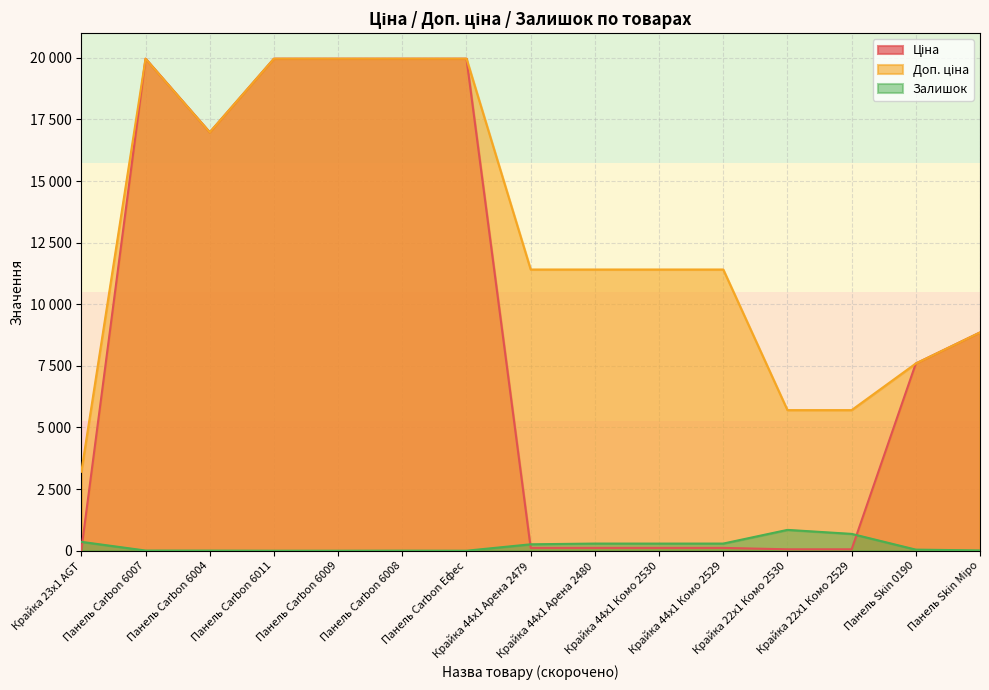

True or false: Доп. ціна has more than 0 points higher than both neighbors.

True